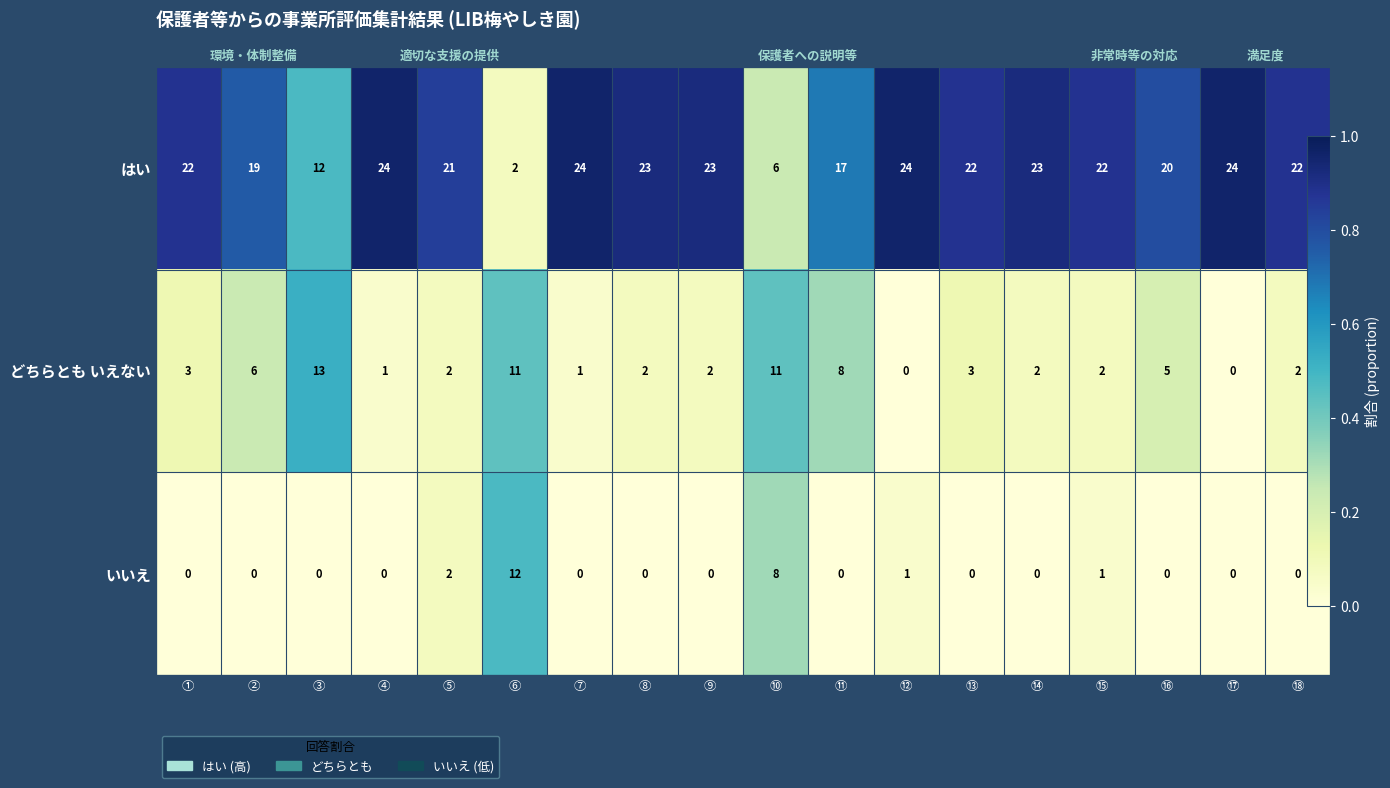

How many positive values does the いいえ series have?

5